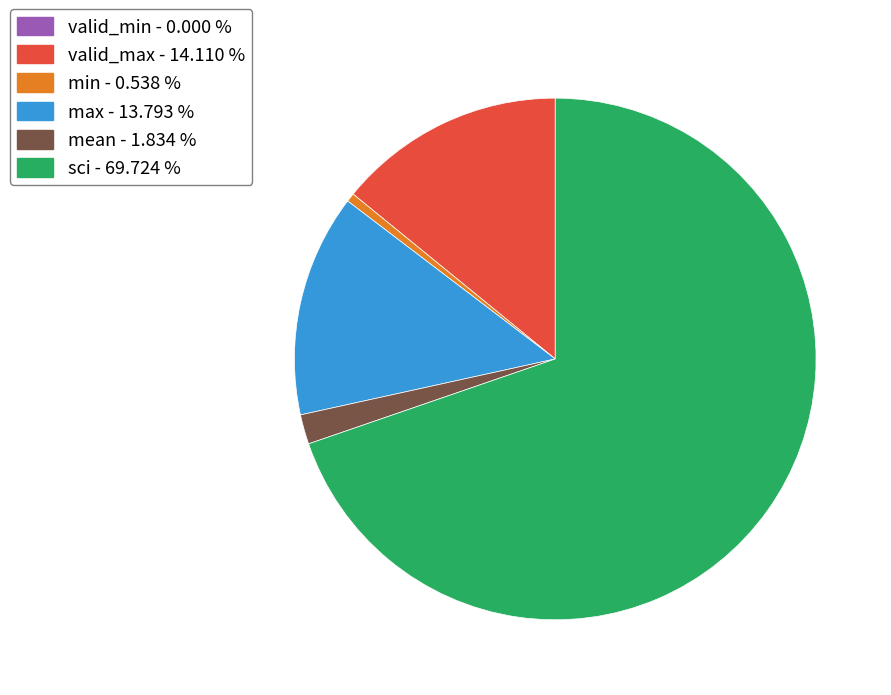

Does any single category account for the majority?

Yes